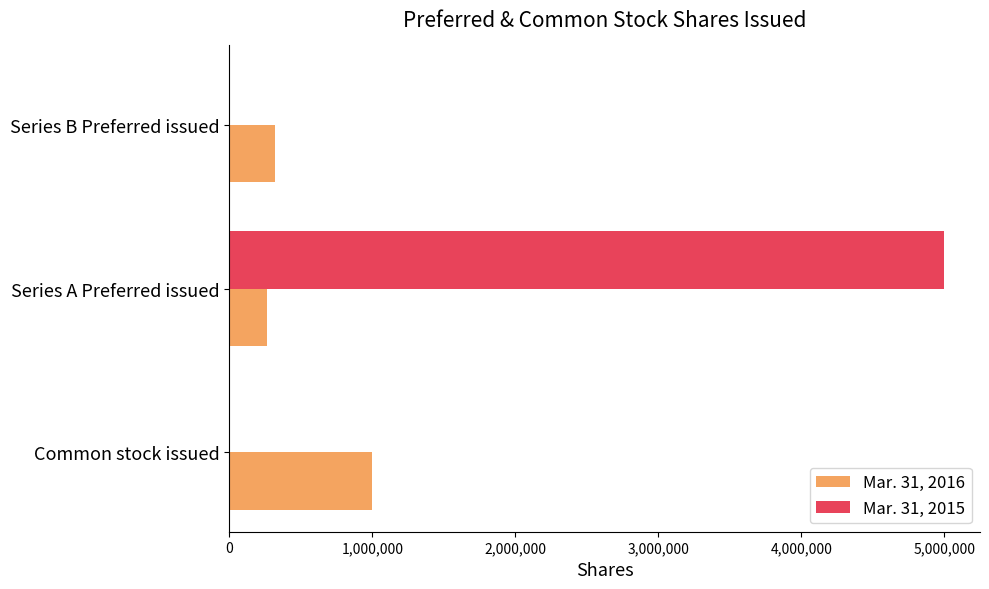

Is the value of Mar. 31, 2015 at Common stock issued greater than the value of Mar. 31, 2016 at Series A Preferred issued?

No